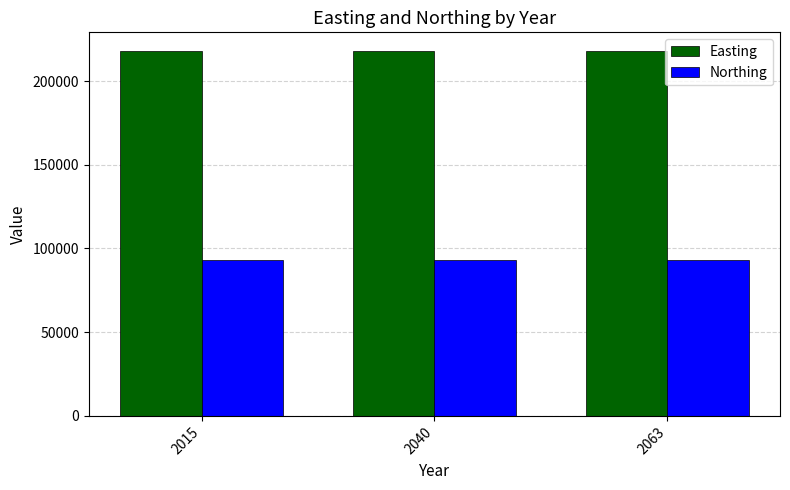

List the series in order of their overall mean, lowest first.

Northing, Easting